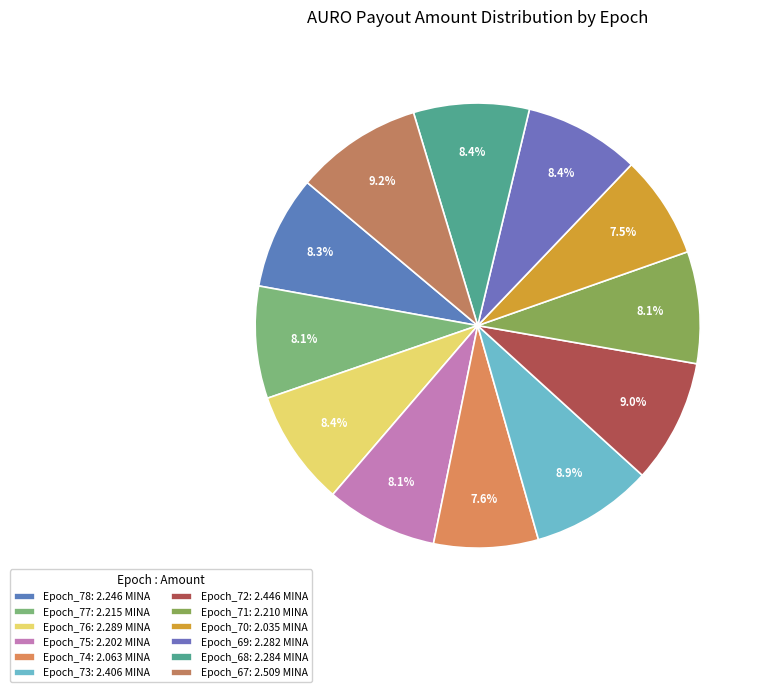

Rank the categories by value from lowest to highest.

Epoch_70, Epoch_74, Epoch_75, Epoch_71, Epoch_77, Epoch_78, Epoch_69, Epoch_68, Epoch_76, Epoch_73, Epoch_72, Epoch_67